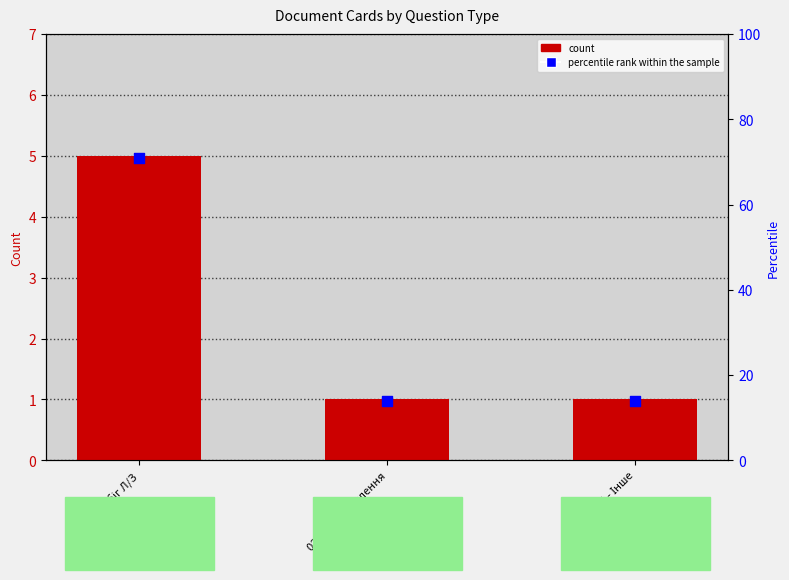

Which series contains the lowest Y value?

count